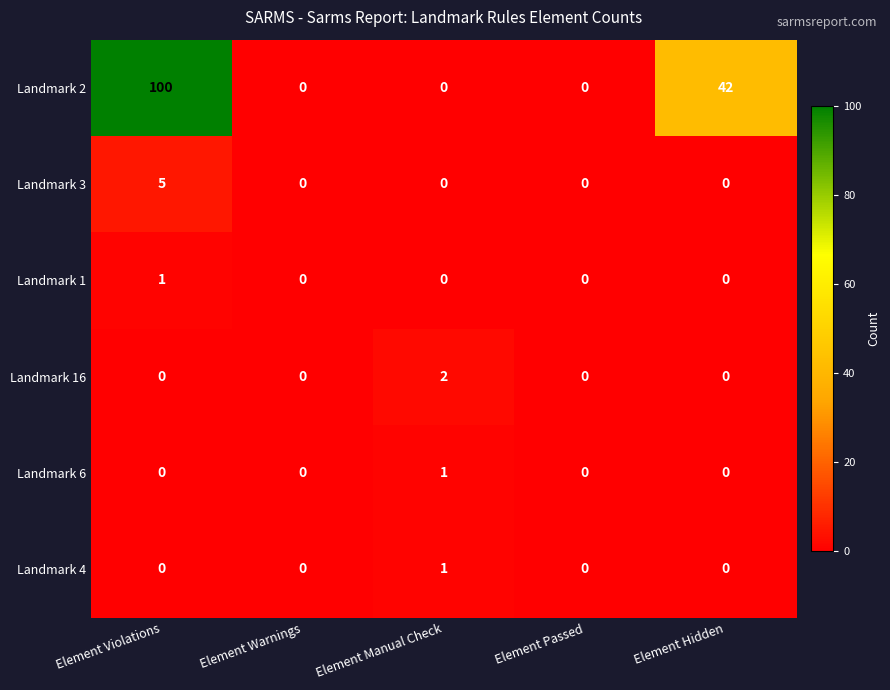

Reading left to right, what are all the values shown in this chart?

Landmark 2: 100	0	0	0	42
Landmark 3: 5	0	0	0	0
Landmark 1: 1	0	0	0	0
Landmark 16: 0	0	2	0	0
Landmark 6: 0	0	1	0	0
Landmark 4: 0	0	1	0	0